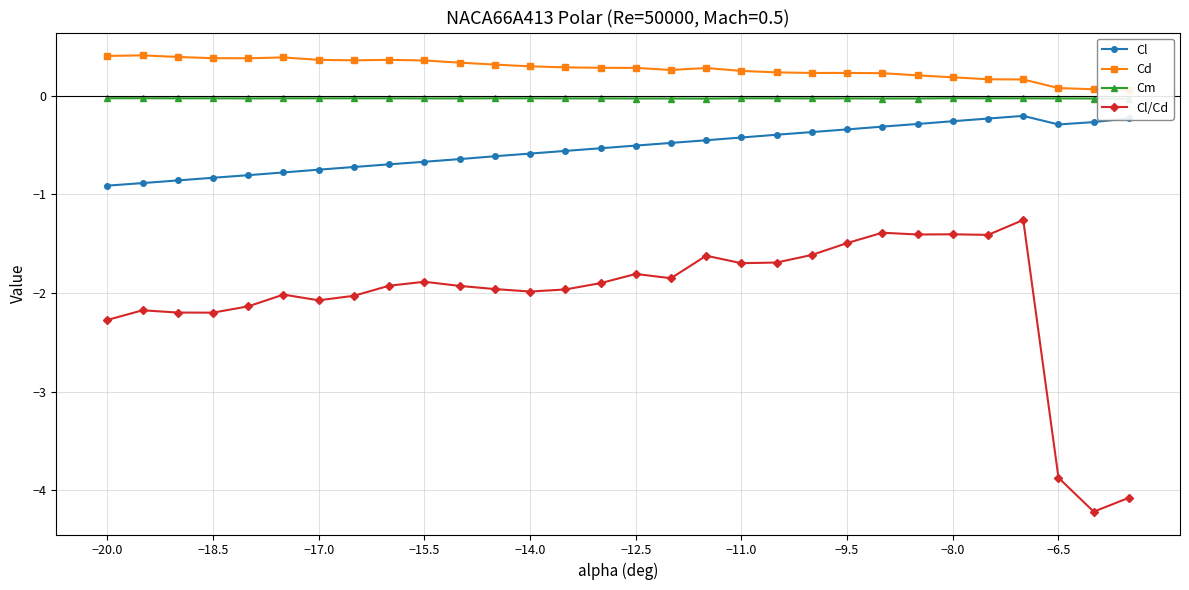

True or false: Cl and Cm intersect in this chart.

False